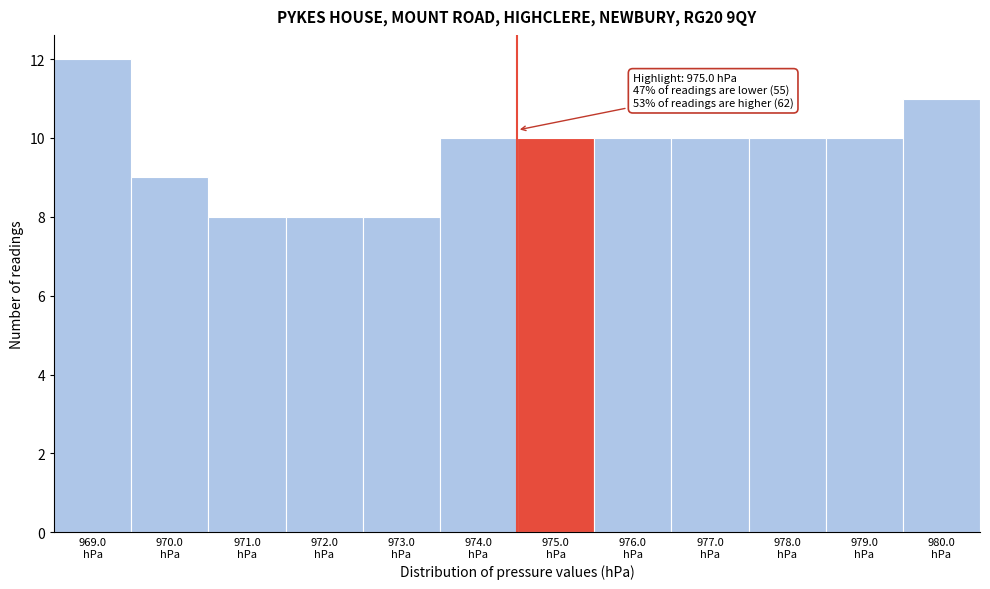

Reading left to right, extract all data points from this chart.

12	9	8	8	8	10	10	10	10	10	10	11